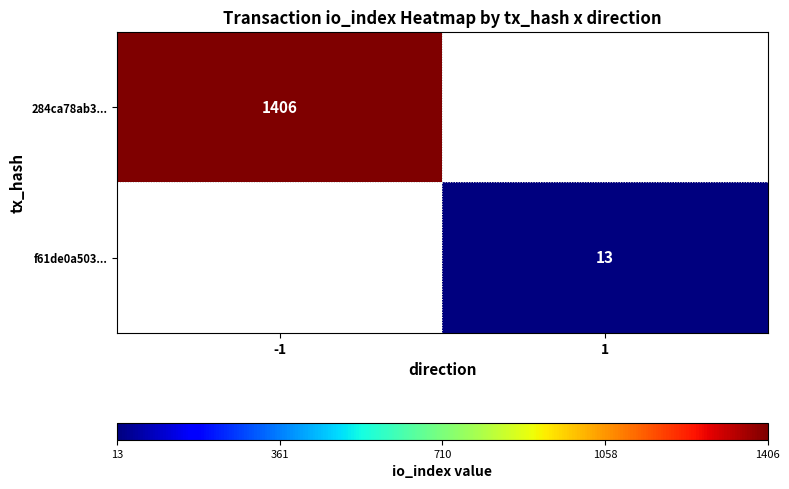

True or false: 284ca78ab3... has a value of 472 at -1.

False